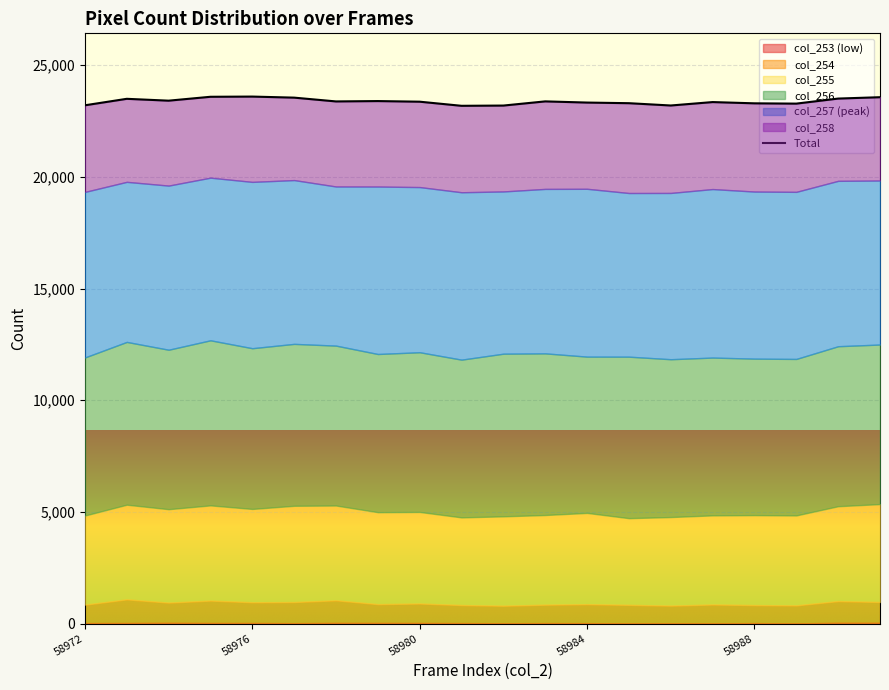

What is the average value?

23376